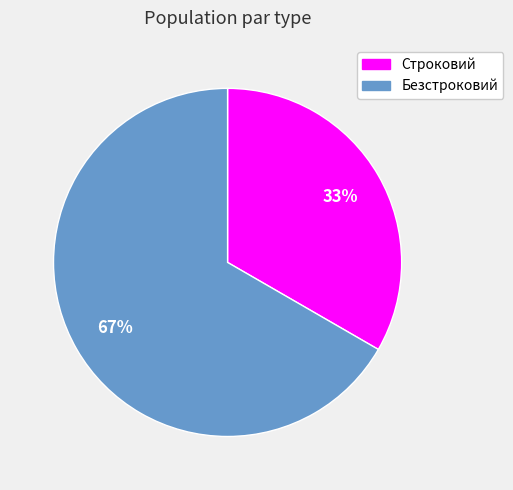

Is the sum of Безстроковий and Строковий greater than half?

Yes